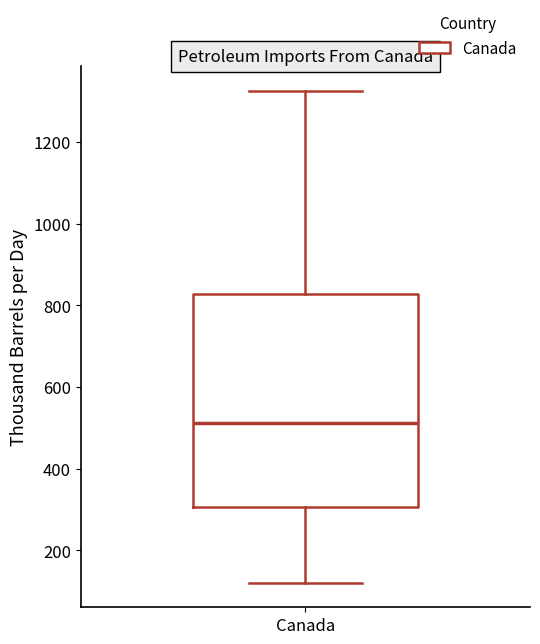

Read this box plot against the y-axis: the position of the median line, the range covered by the box, and the ends of both whiskers. The values are not printed on the chart, so give them approximately, as read against the axis.

median 520, box 300 to 820, whiskers 120 to 1320